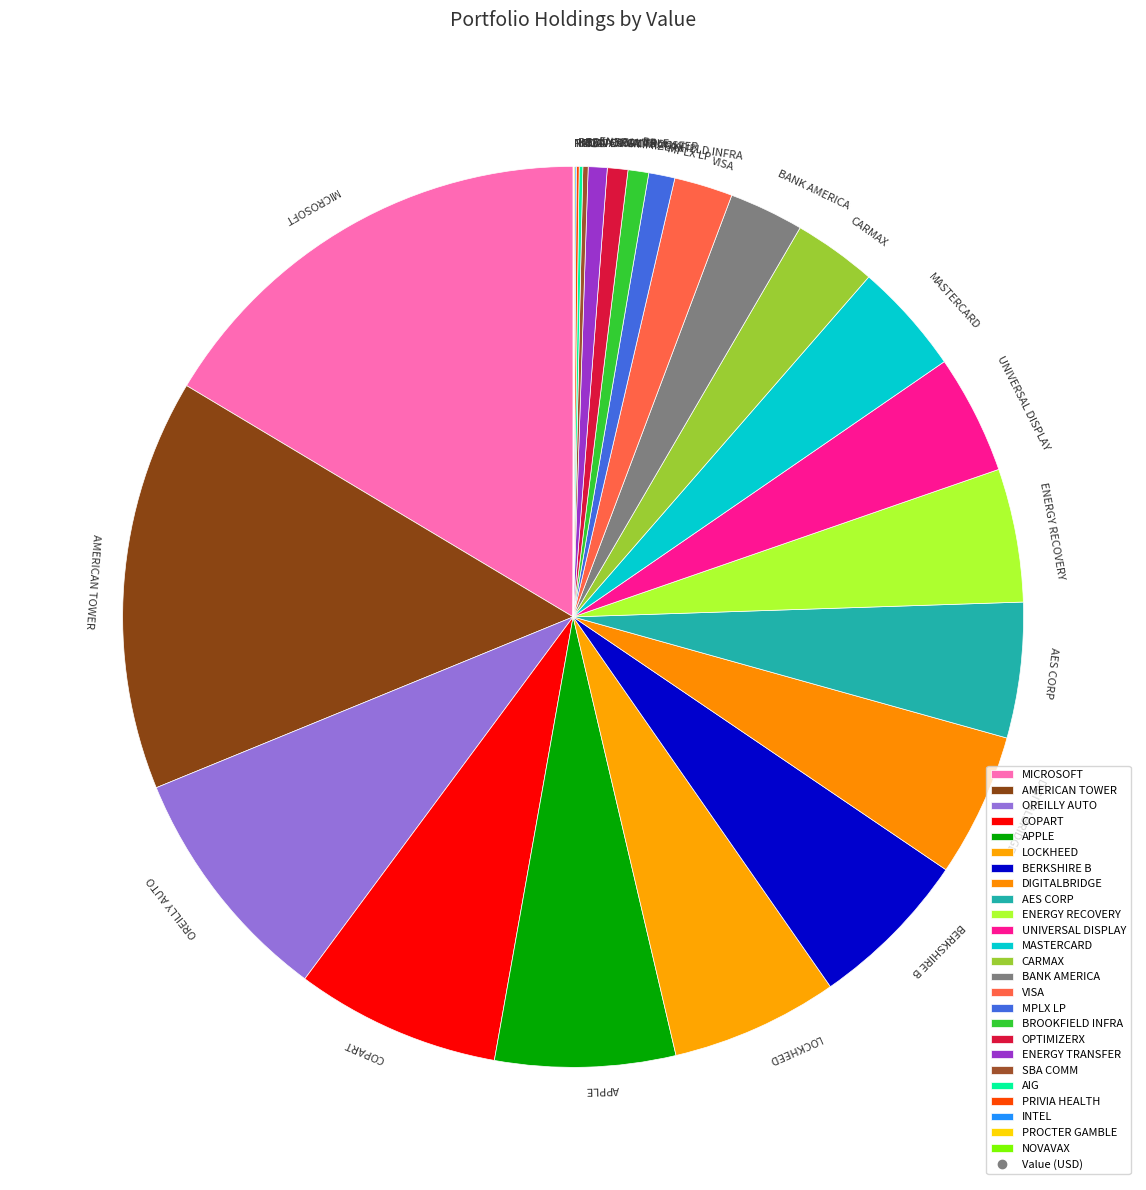

Which category has the biggest portion of the pie?

MICROSOFT